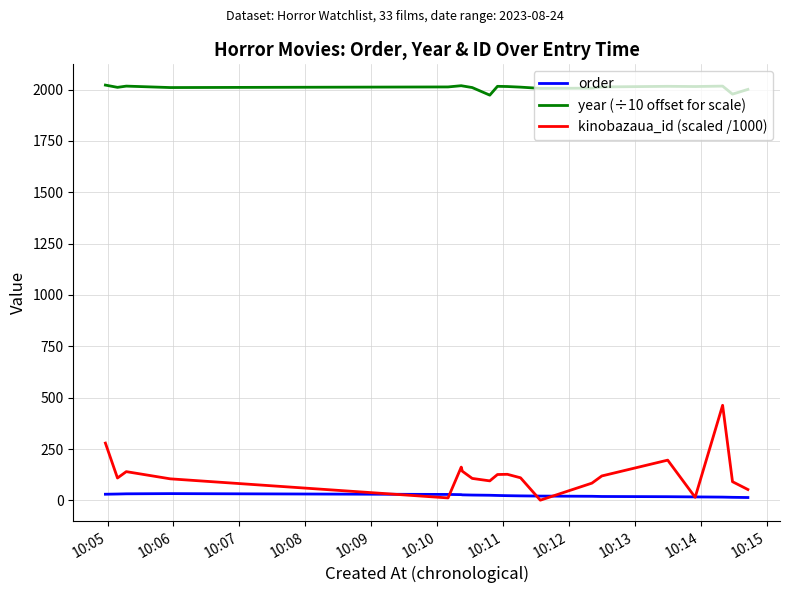

Which series has the largest total across all categories?

year (÷10 offset for scale)